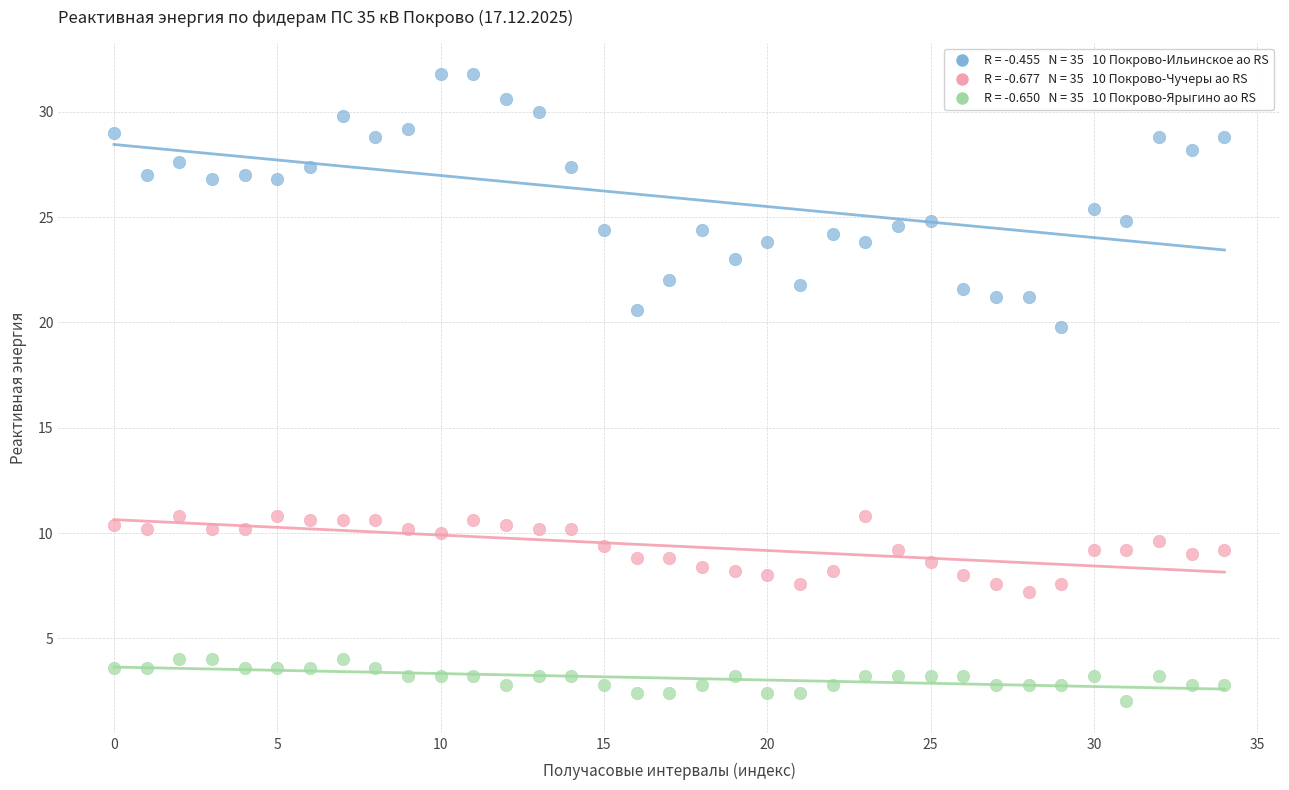

Across all data points, what is the range of Y values (max minus min)?

29.8